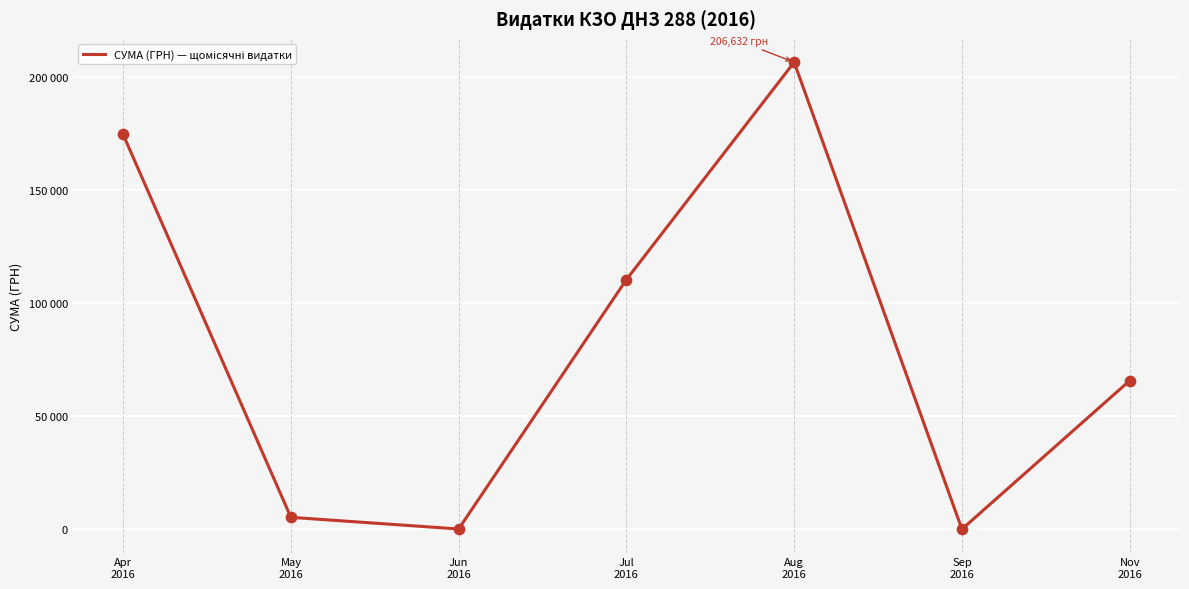

Is this an area chart (filled region under the line)?

No